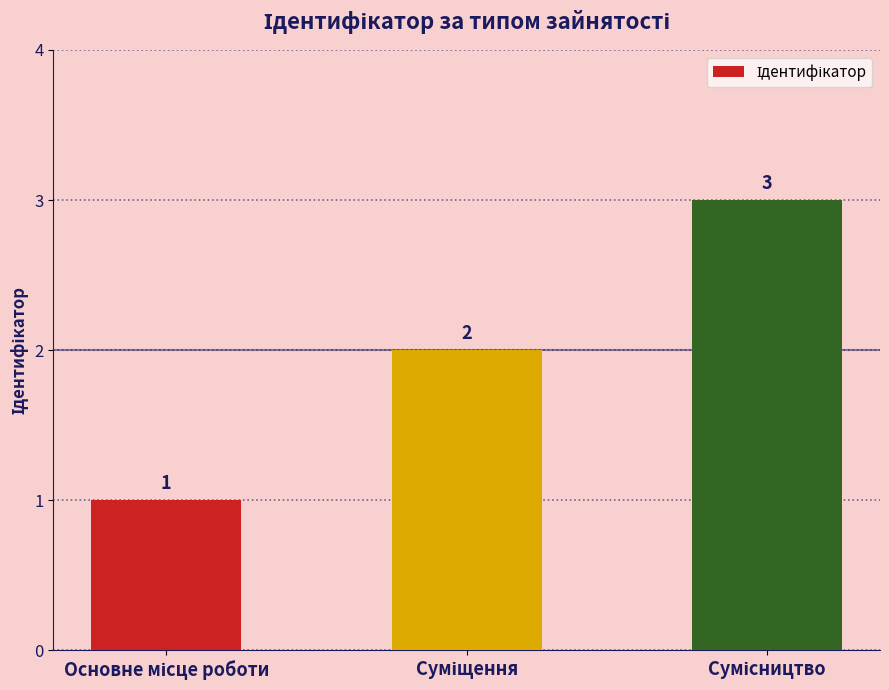

What is the value of the 1st bar from the left?

1